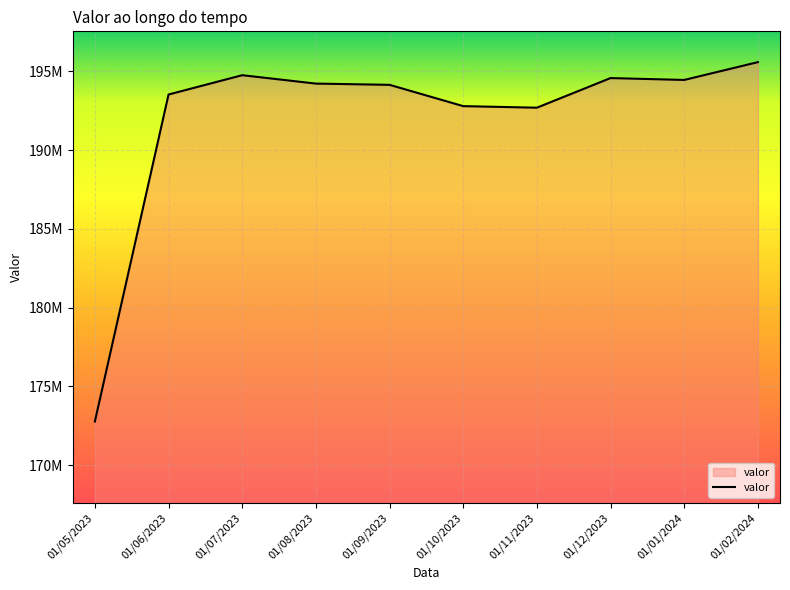

Is it true that the value at 01/08/2023 is 51107544?

False